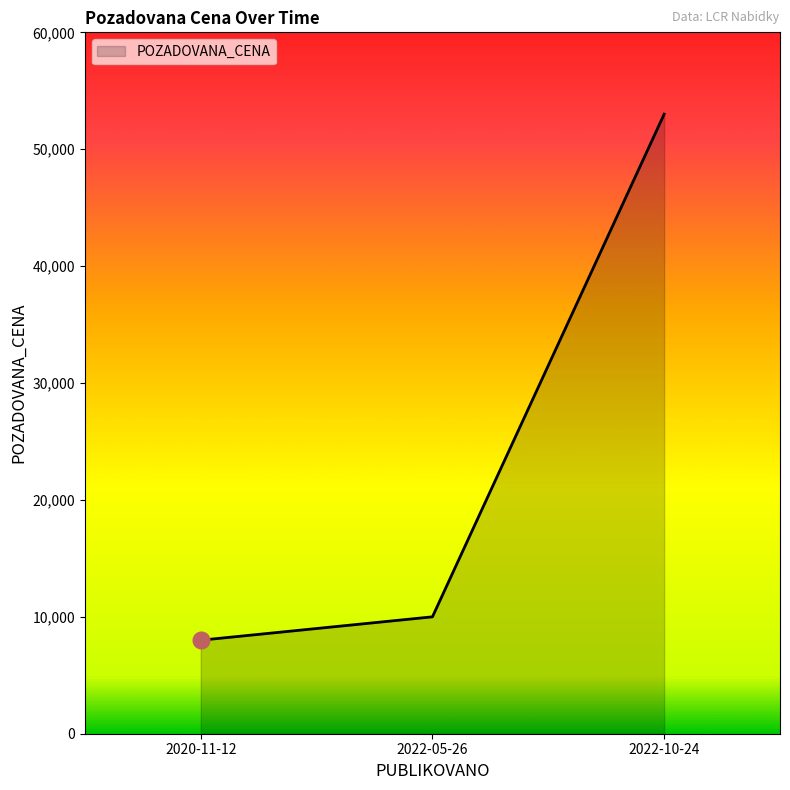

What is the greatest value displayed?

53000